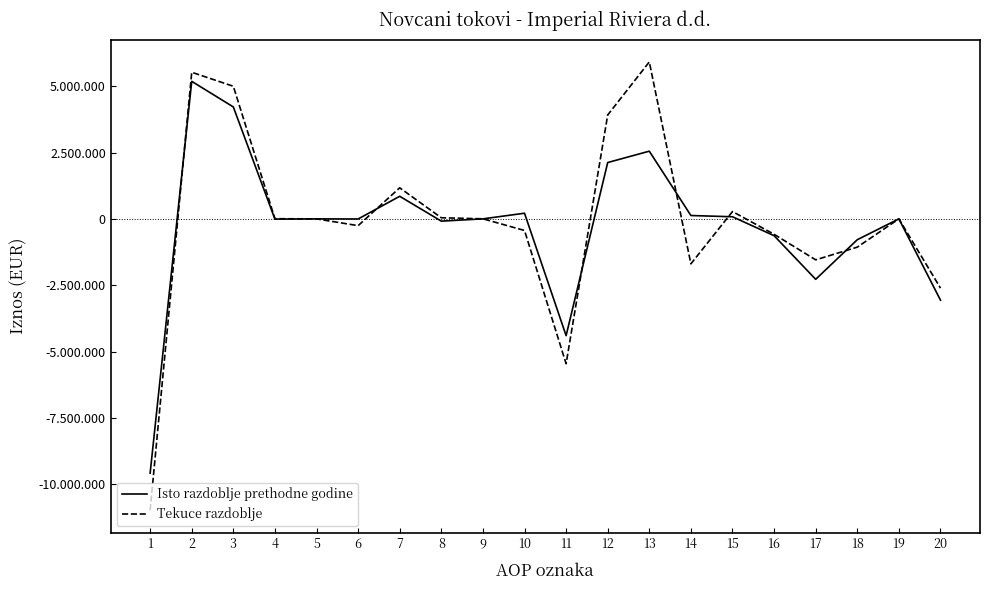

What is the average value of the Tekuce razdoblje series?

-139042